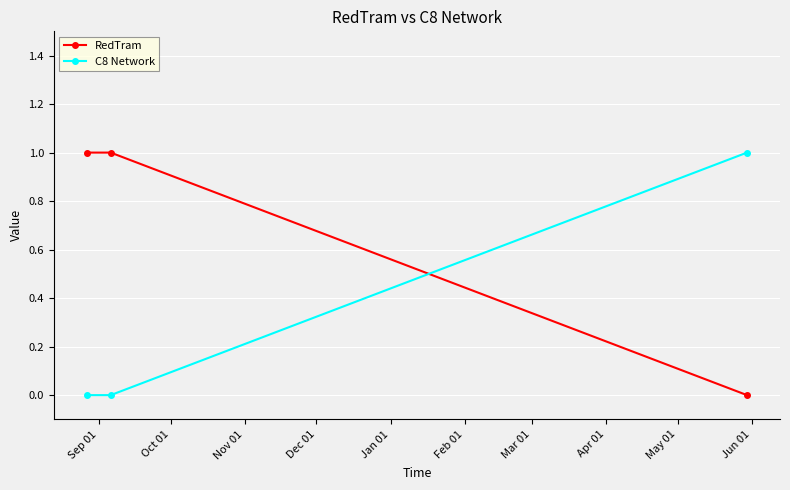

Which series has the largest total across all categories?

RedTram